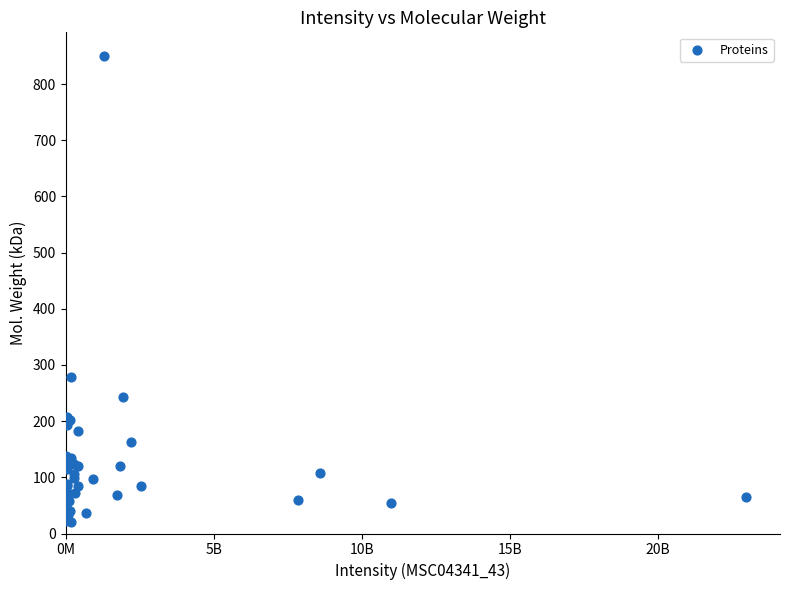

What Y value in the scatter plot is closest to 436?

277.8